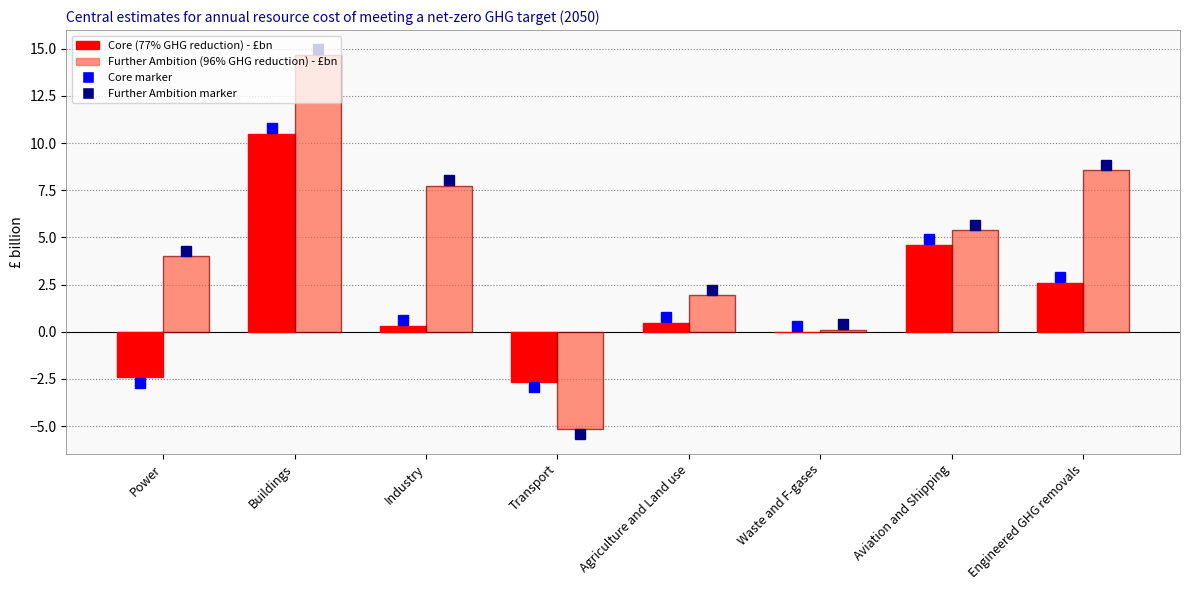

What is the greatest value displayed?

14.7